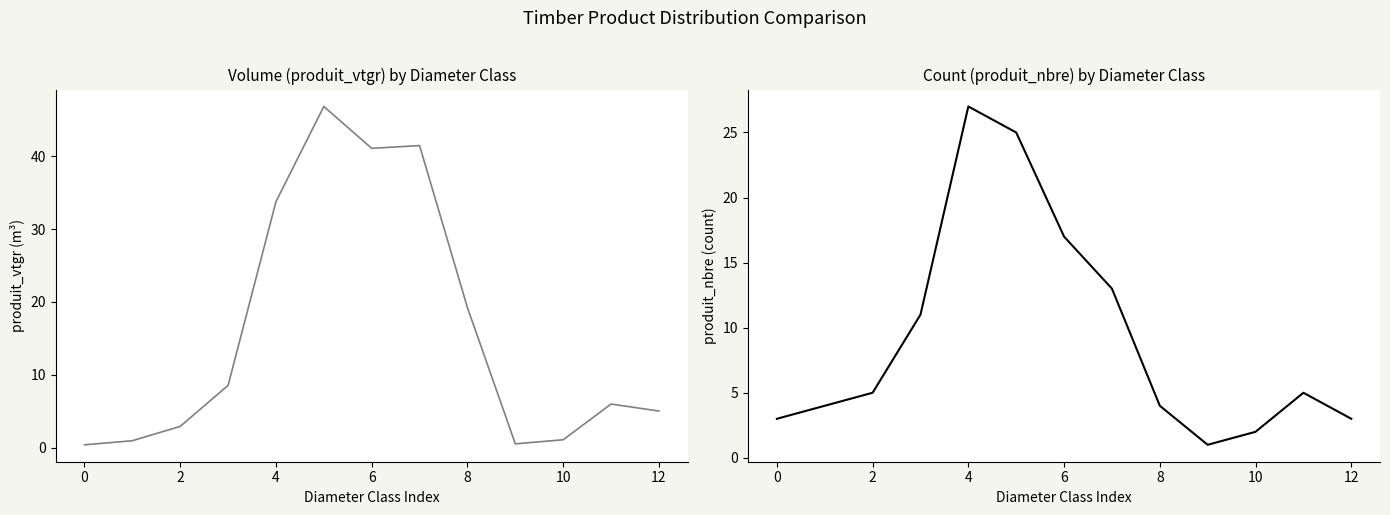

Which series has the widest spread of values?

produit_vtgr